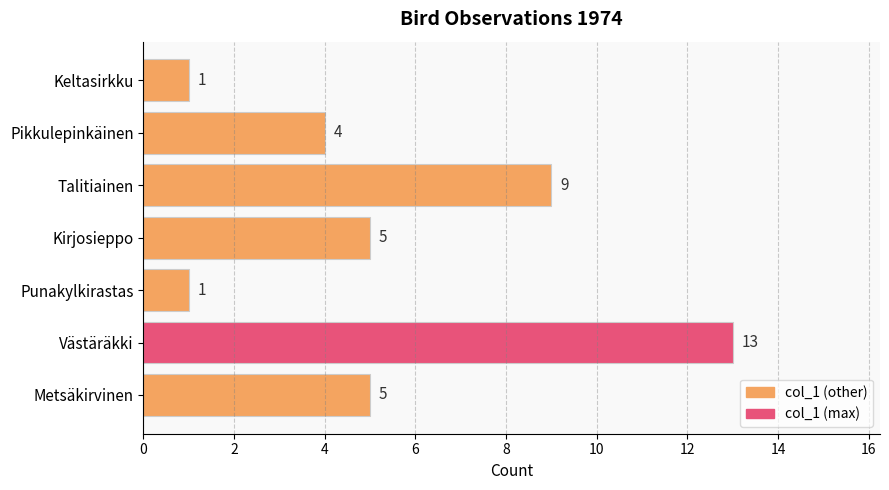

What is the change in value from Metsäkirvinen to Talitiainen?

+4